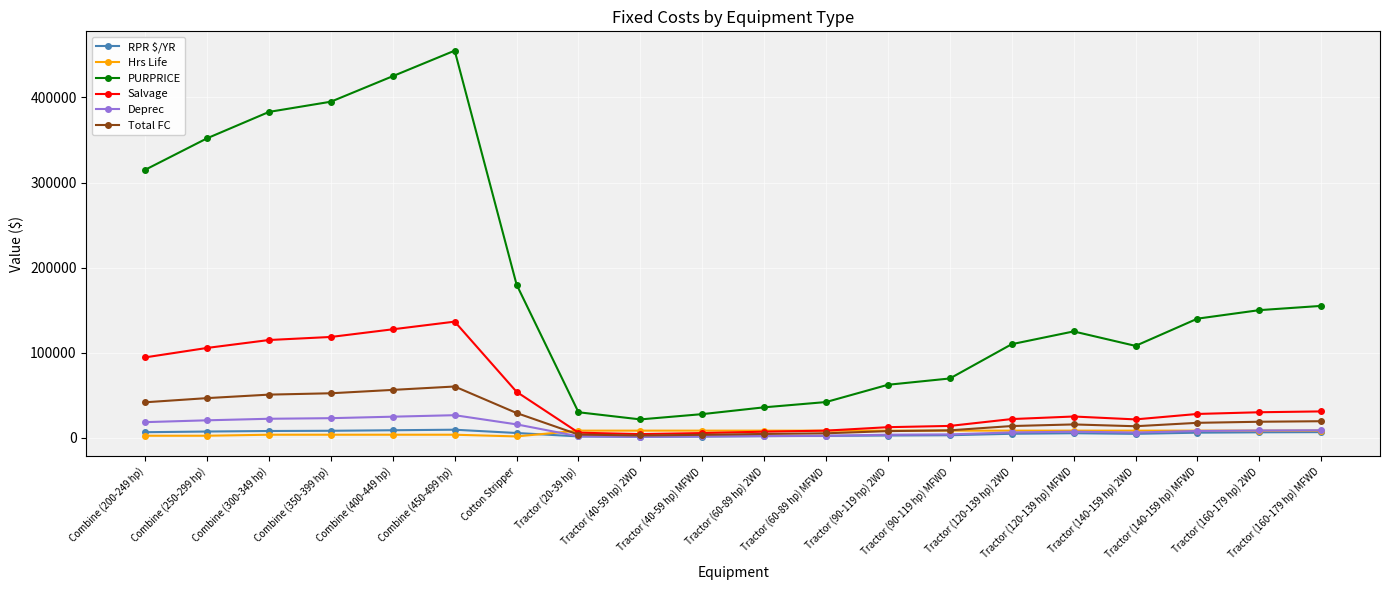

Where is Salvage nearest to the value 70410?

Cotton Stripper